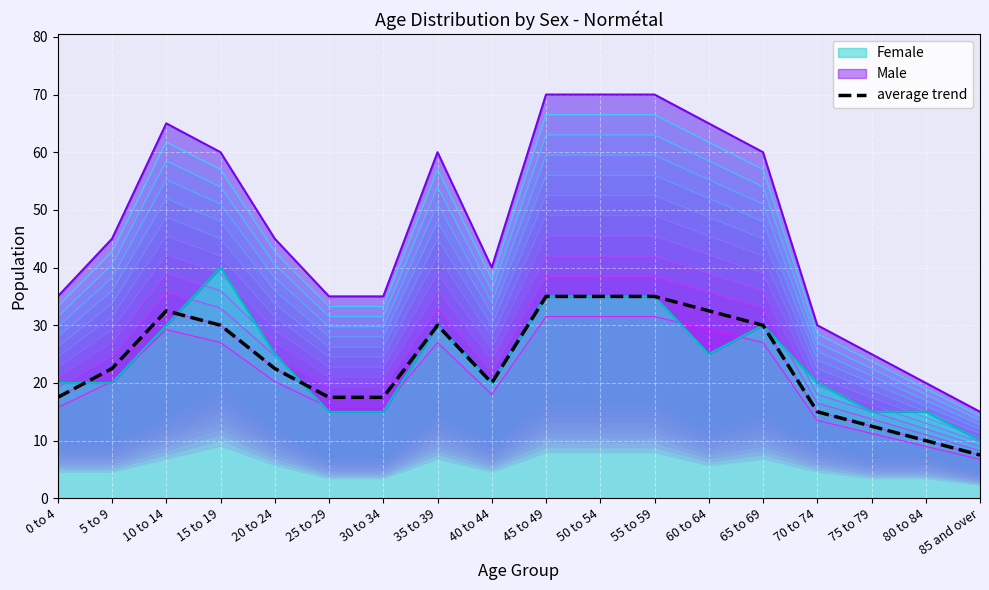

How many points are higher than both their immediate neighbors (excluding endpoints)?

2